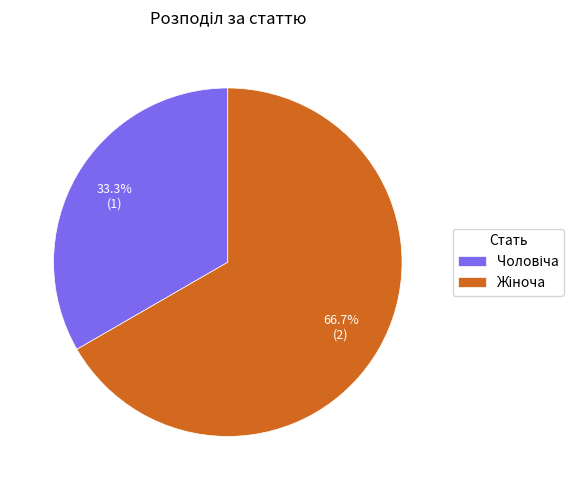

Does any single category account for the majority?

Yes